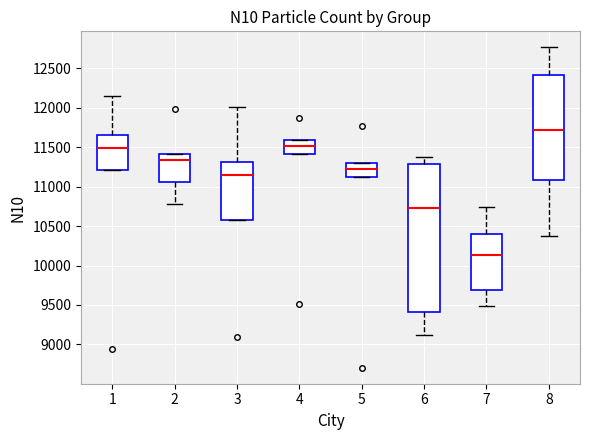

Reading left to right, read every box against the y-axis: the position of its median line, the range the box covers, and the ends of its whiskers. The values are not printed on the chart, so give them approximately, as read against the axis.

1: median 11500, box 11200 to 11650, whiskers 11200 to 12150
2: median 11350, box 11050 to 11400, whiskers 10800 to 11400
3: median 11150, box 10550 to 11300, whiskers 10550 to 12000
4: median 11500, box 11400 to 11600, whiskers 11400 to 11600
5: median 11200, box 11150 to 11300, whiskers 11150 to 11300
6: median 10750, box 9400 to 11300, whiskers 9100 to 11400
7: median 10150, box 9700 to 10400, whiskers 9500 to 10750
8: median 11700, box 11100 to 12400, whiskers 10350 to 12750